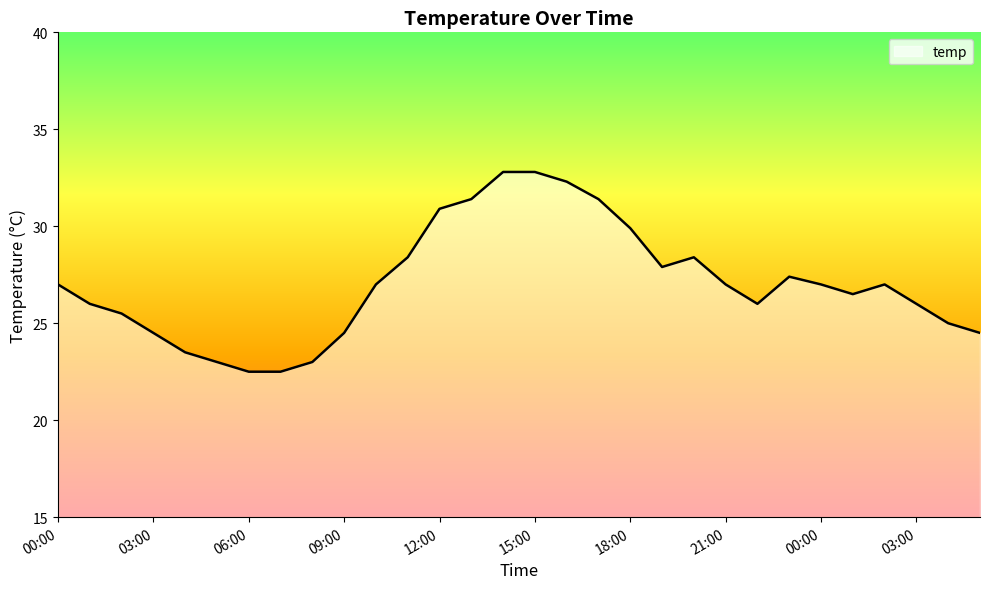

What is the difference between the maximum and minimum values?

10.3